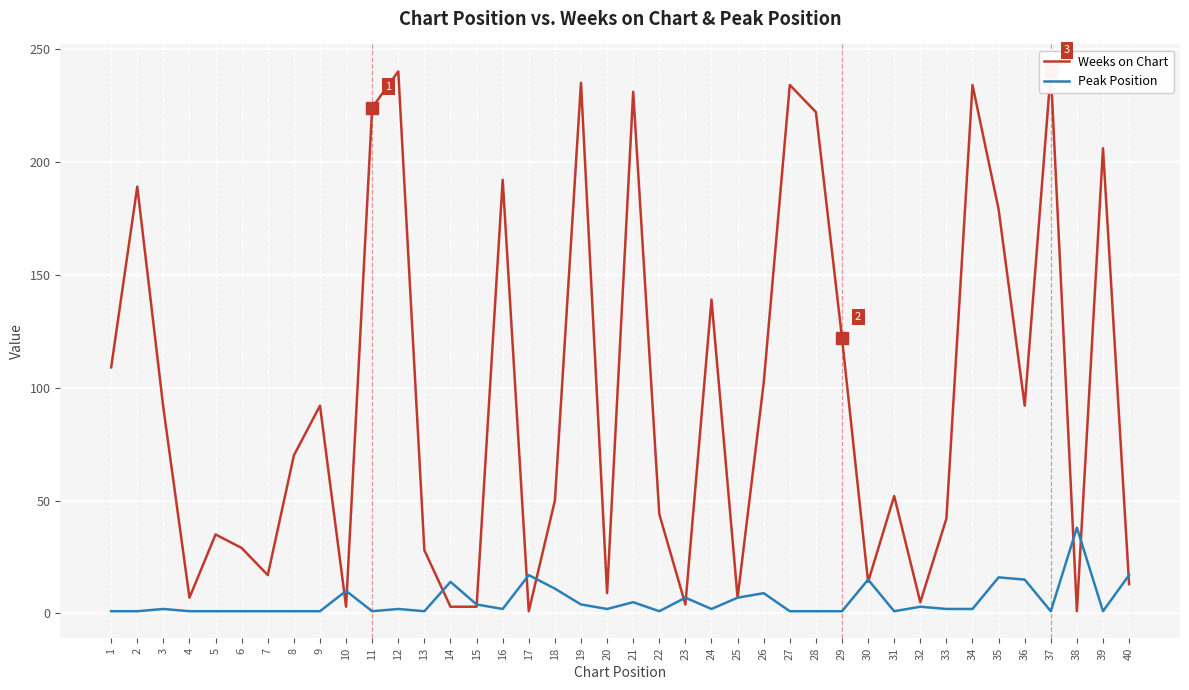

What are all the series names shown in the legend?

Weeks on Chart, Peak Position